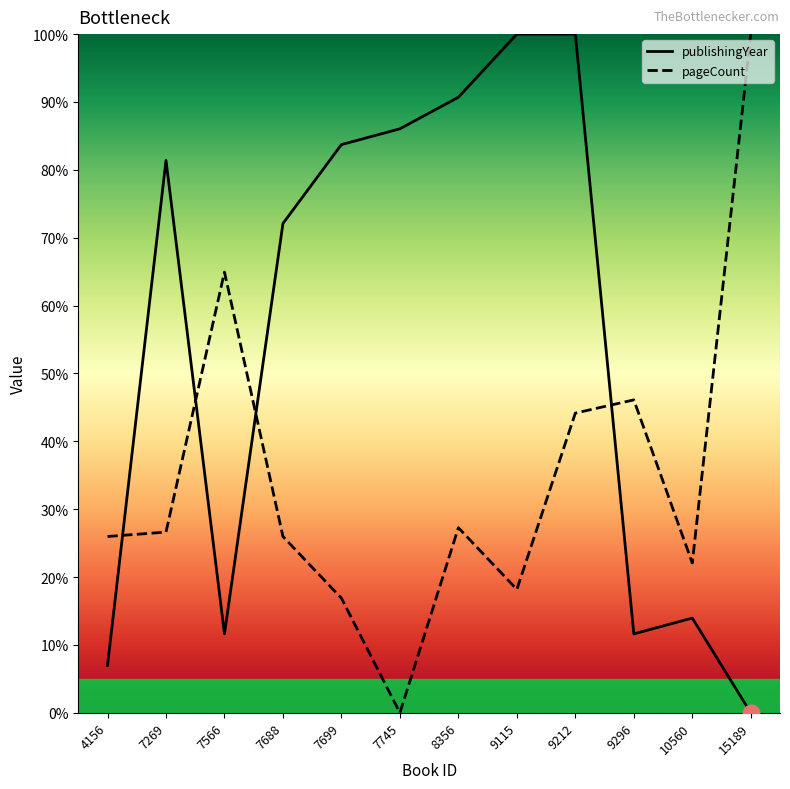

Where does the publishingYear series first go above 81?

7269